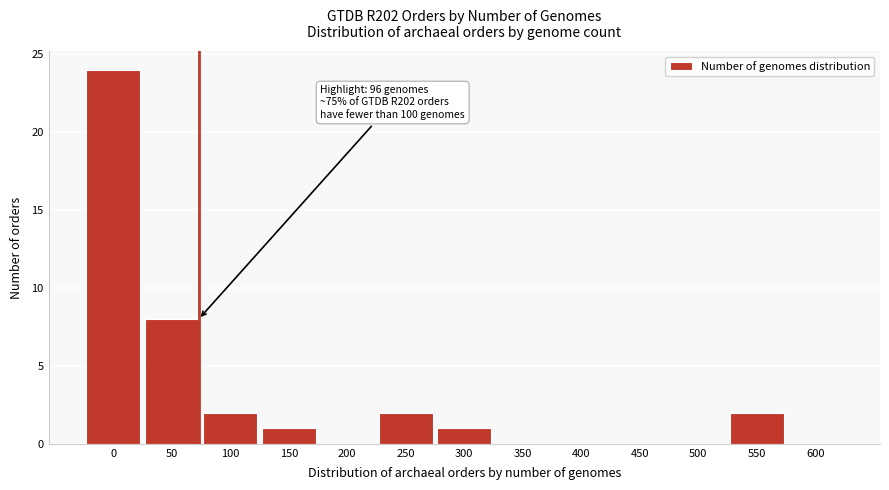

Reading left to right, transcribe all the data shown in this chart.

0=24	50=8	100=2	150=1	200=0	250=2	300=1	350=0	400=0	450=0	500=0	550=2	600=0